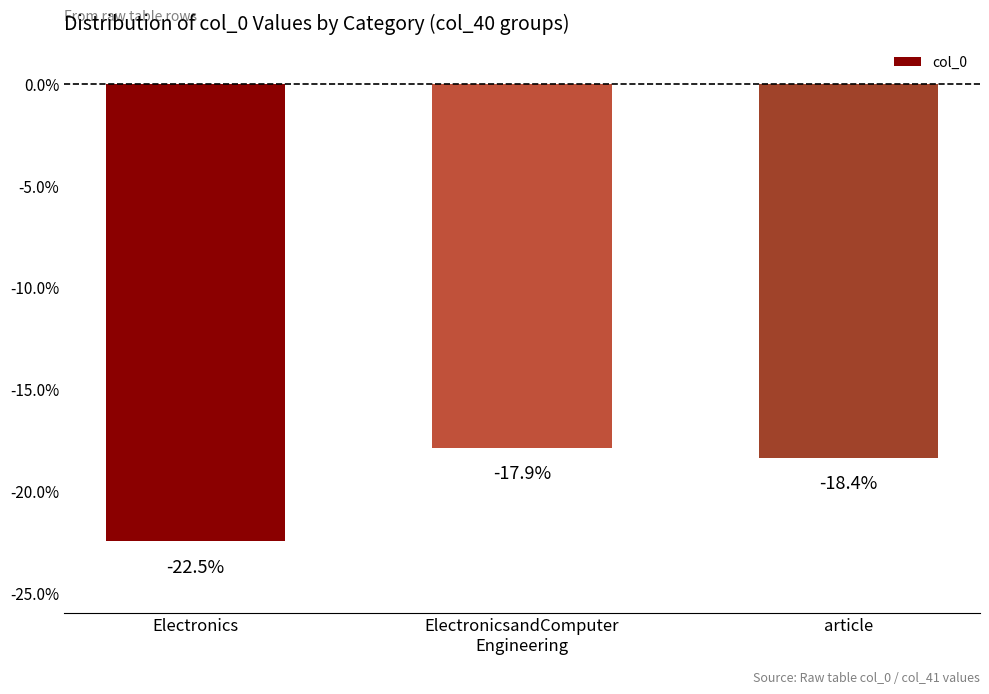

At which label is the value closest to -20?

article